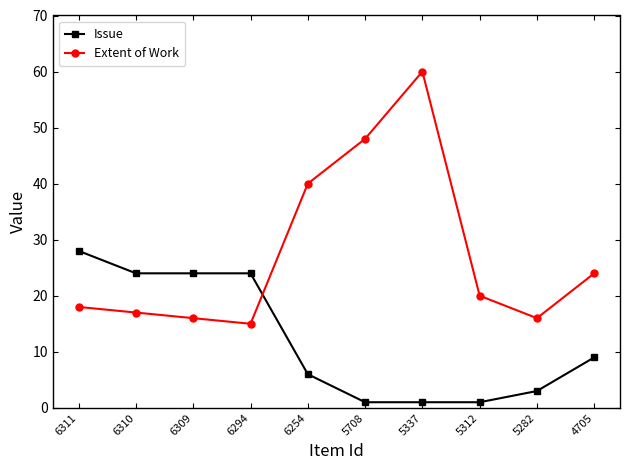

What is the total value across all series at 4705?

33